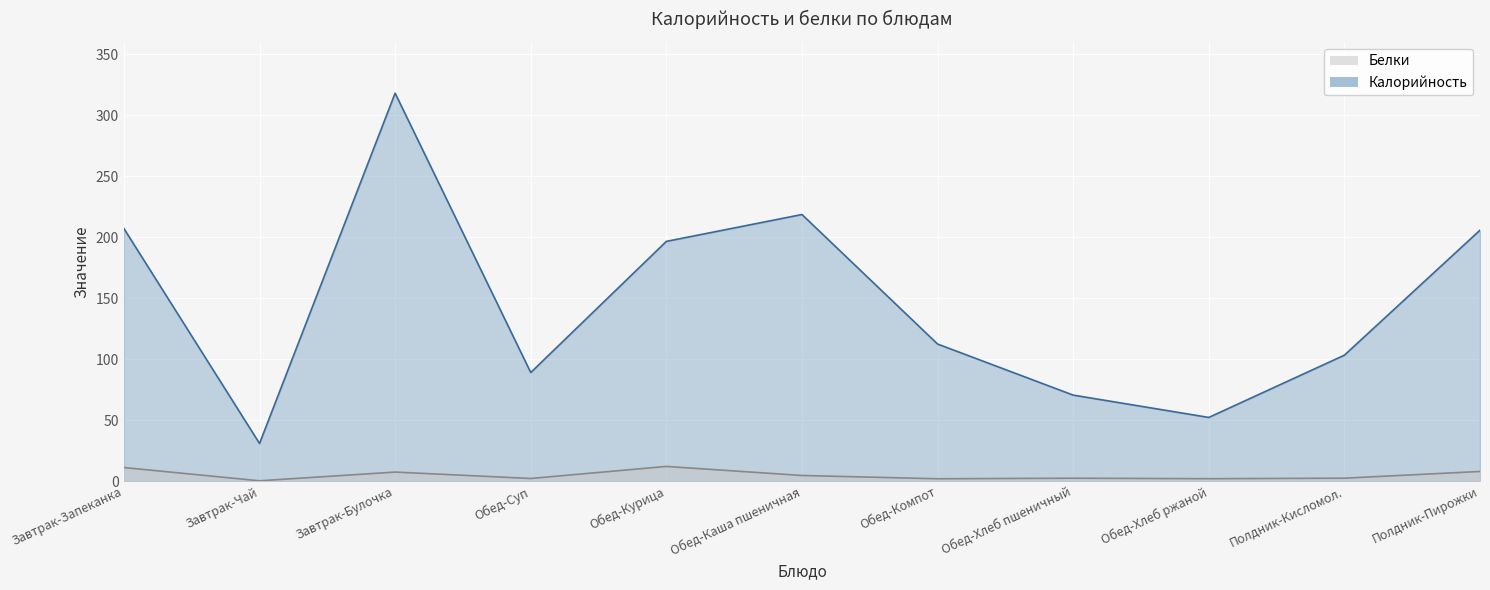

Reading right to left, transcribe all the data shown in this chart.

Калорийность: Полдник-Пирожки=205.7	Полдник-Кисломол.=103.2	Обед-Хлеб ржаной=52.2	Обед-Хлеб пшеничный=70.5	Обед-Компот=112.4	Обед-Каша пшеничная=218.5	Обед-Курица=196.5	Обед-Суп=89.0	Завтрак-Булочка=318.0	Завтрак-Чай=30.8	Завтрак-Запеканка=207.0
Белки: Полдник-Пирожки=7.9	Полдник-Кисломол.=2.4	Обед-Хлеб ржаной=2.0	Обед-Хлеб пшеничный=2.4	Обед-Компот=1.9	Обед-Каша пшеничная=4.6	Обед-Курица=12.0	Обед-Суп=2.2	Завтрак-Булочка=7.4	Завтрак-Чай=0.3	Завтрак-Запеканка=11.1